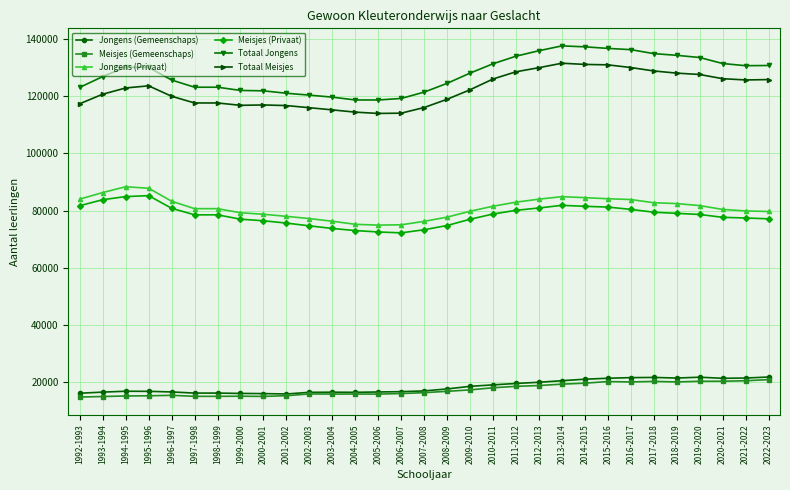

At which label does Totaal Meisjes first exceed 122281?

1994-1995